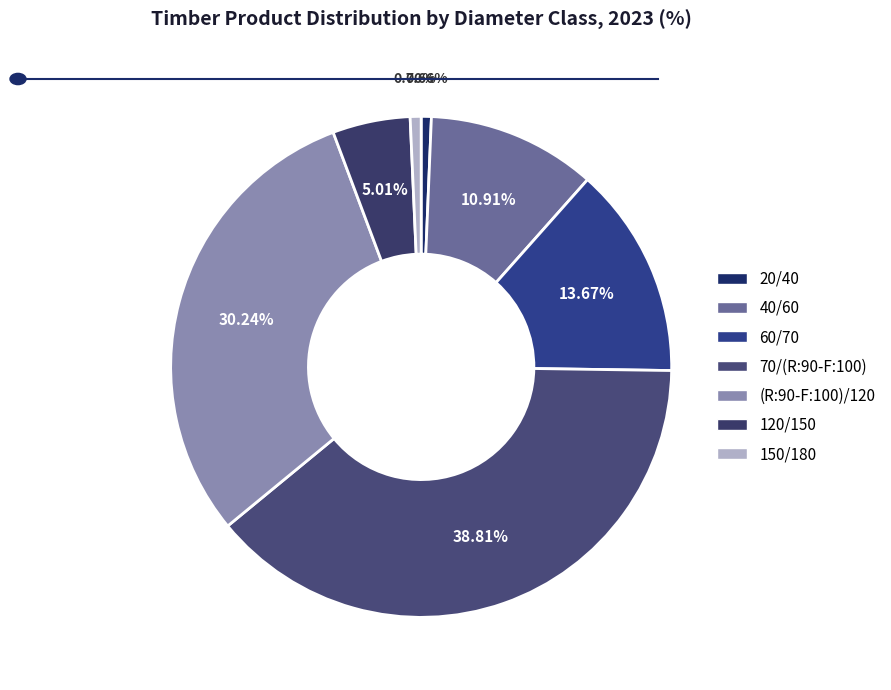

To the nearest percent, what percentage of the pie is 70/(R:90-F:100)?

39%